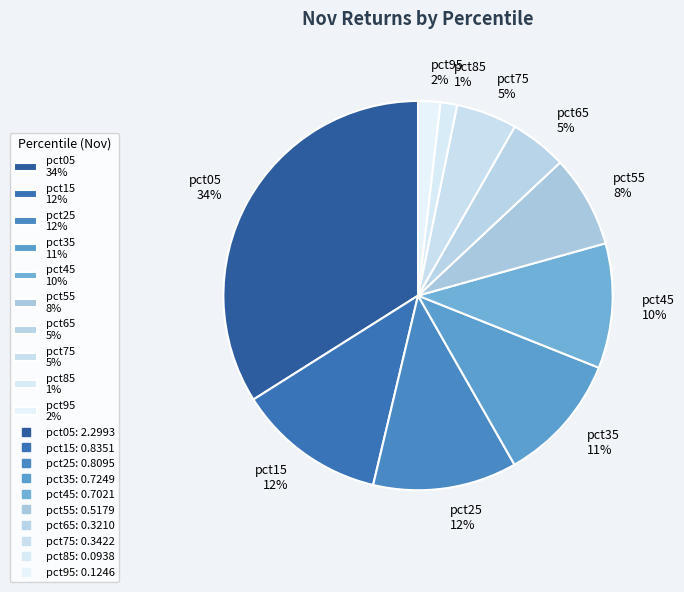

To the nearest percent, what portion does pct35 represent?

11%